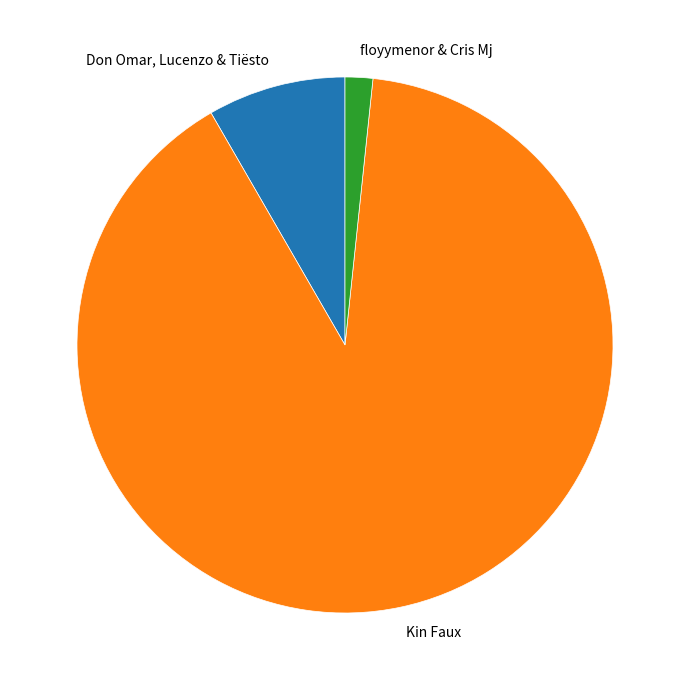

Combined, do Don Omar, Lucenzo & Tiësto and floyymenor & Cris Mj account for over 50%?

No